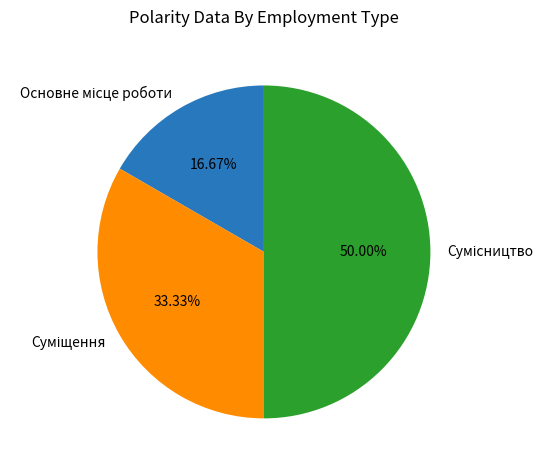

What percentage is the Суміщення slice, to the nearest percent?

33%